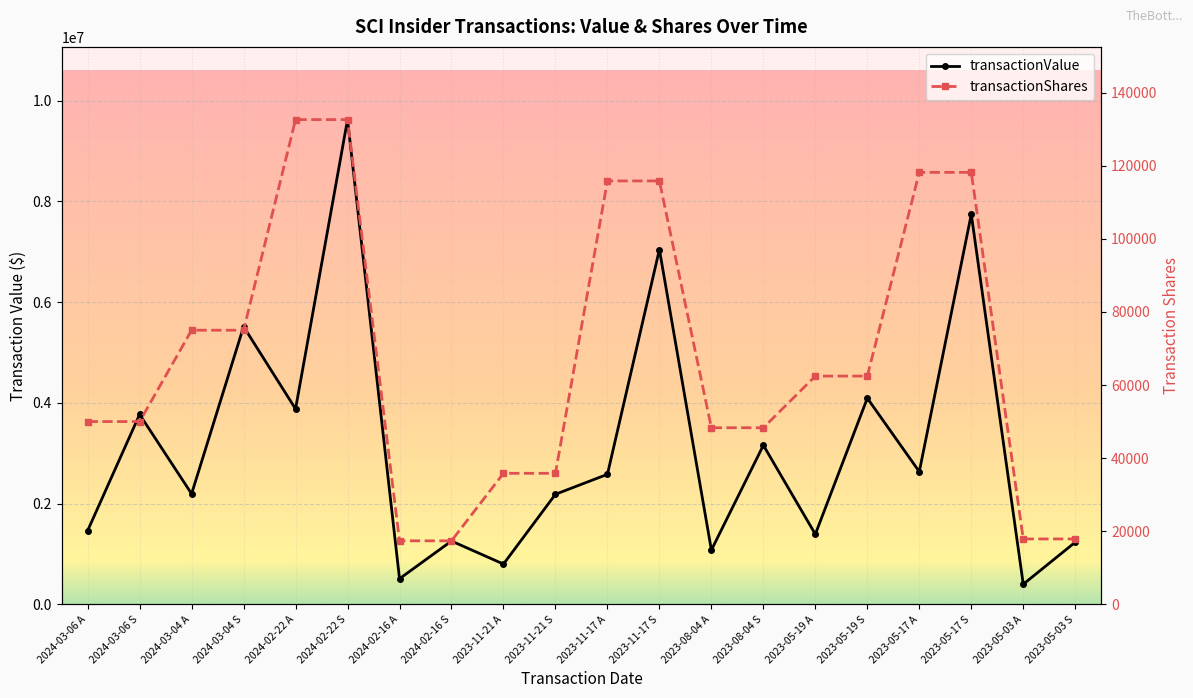

What is the value of the transactionValue point at the 18th from the left?

7746003